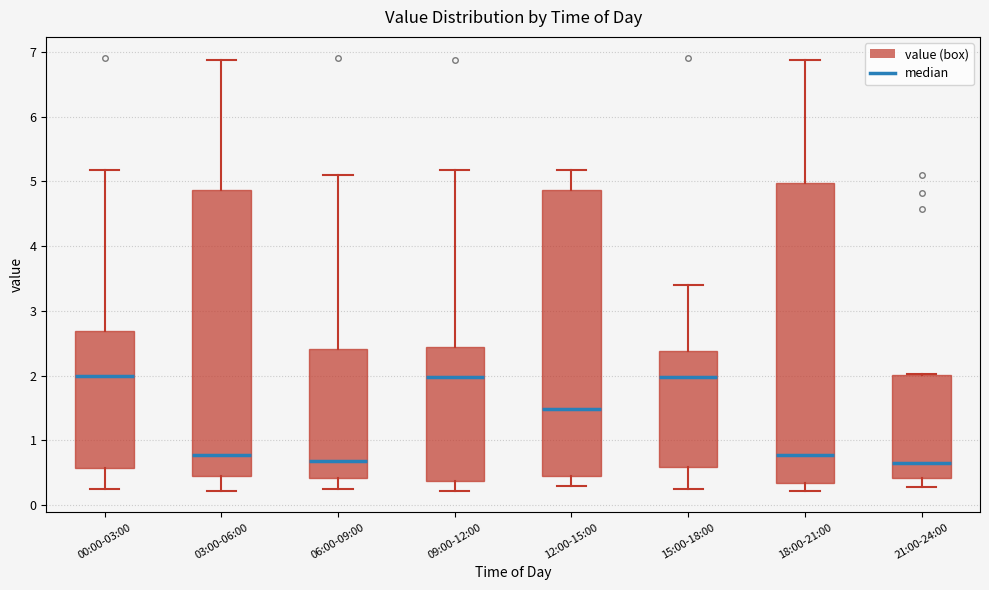

Reading left to right, read every box against the y-axis: the position of its median line, the range the box covers, and the ends of its whiskers. The values are not printed on the chart, so give them approximately, as read against the axis.

00:00-03:00: median 2.0, box 0.6 to 2.7, whiskers 0.3 to 5.2
03:00-06:00: median 0.8, box 0.5 to 4.9, whiskers 0.2 to 6.9
06:00-09:00: median 0.7, box 0.4 to 2.4, whiskers 0.3 to 5.1
09:00-12:00: median 2.0, box 0.4 to 2.4, whiskers 0.2 to 5.2
12:00-15:00: median 1.5, box 0.5 to 4.9, whiskers 0.3 to 5.2
15:00-18:00: median 2.0, box 0.6 to 2.4, whiskers 0.3 to 3.4
18:00-21:00: median 0.8, box 0.3 to 5.0, whiskers 0.2 to 6.9
21:00-24:00: median 0.7, box 0.4 to 2.0, whiskers 0.3 to 2.0